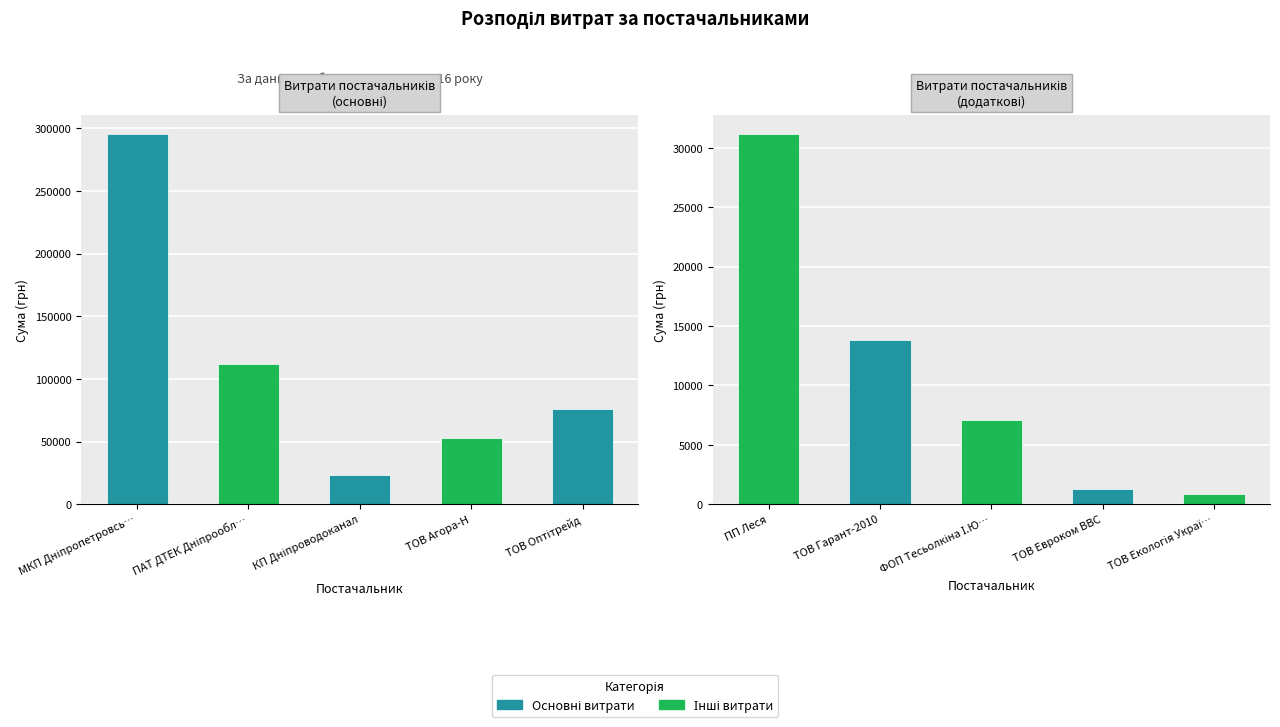

What is the value of the 5th bar from the left?

76183.2